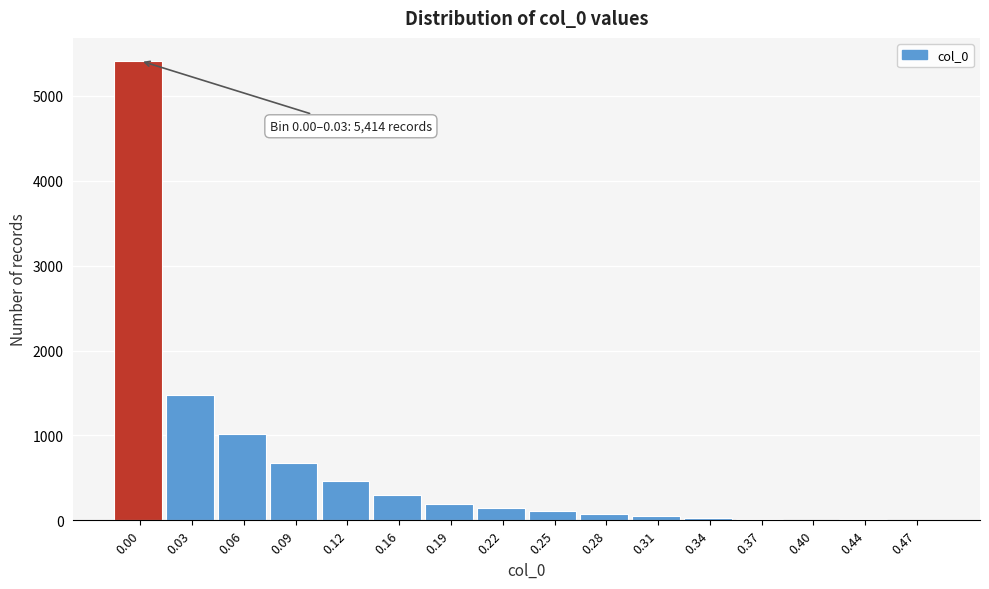

What is the maximum value shown in the chart?

5414